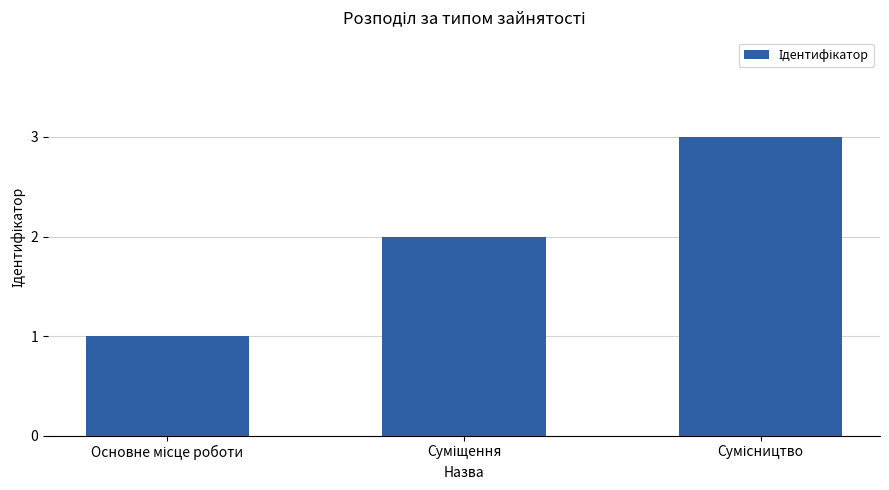

What is the maximum value shown in the chart?

3